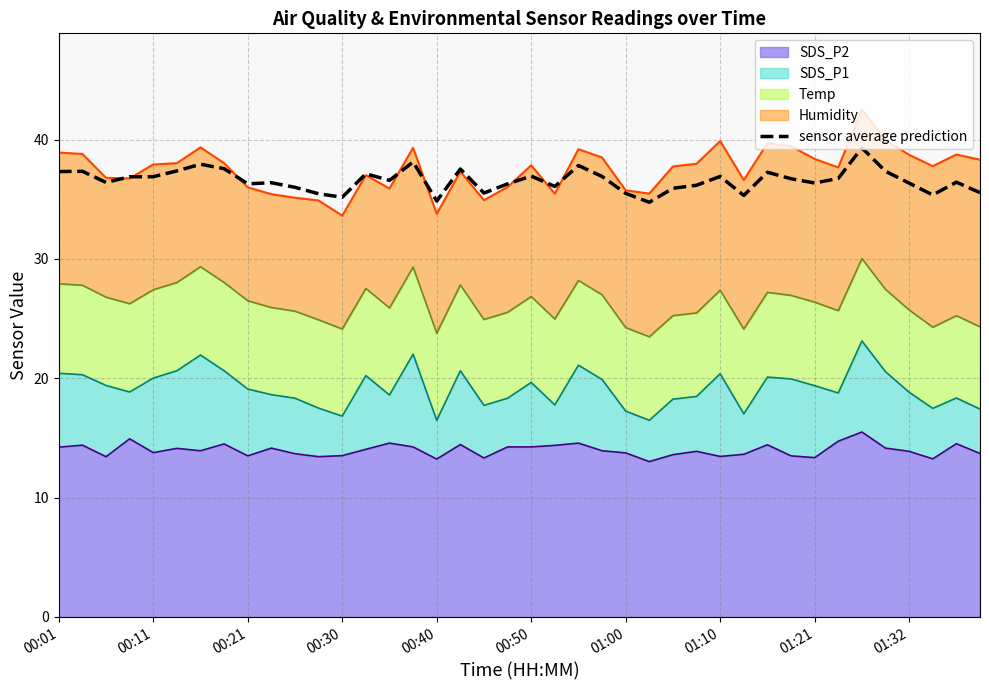

How many points are lower than both their immediate neighbors (excluding endpoints)?

11